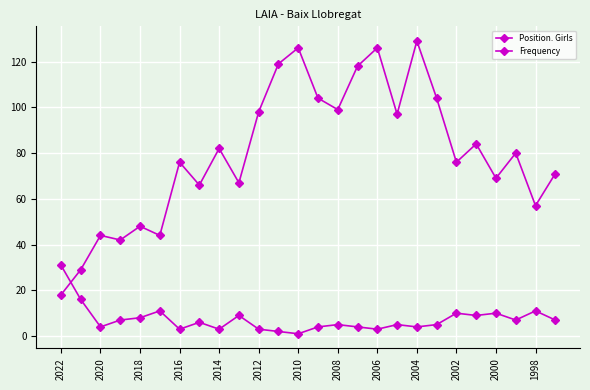

Count the number of categories in the chart.

26